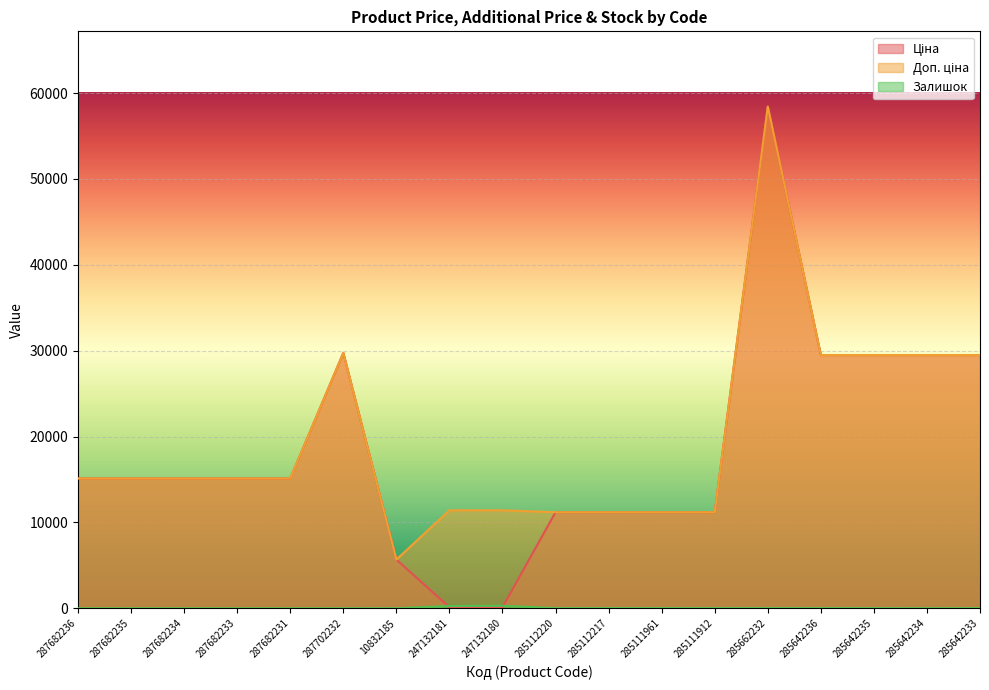

At how many categories does at least one series exceed 46711?

1